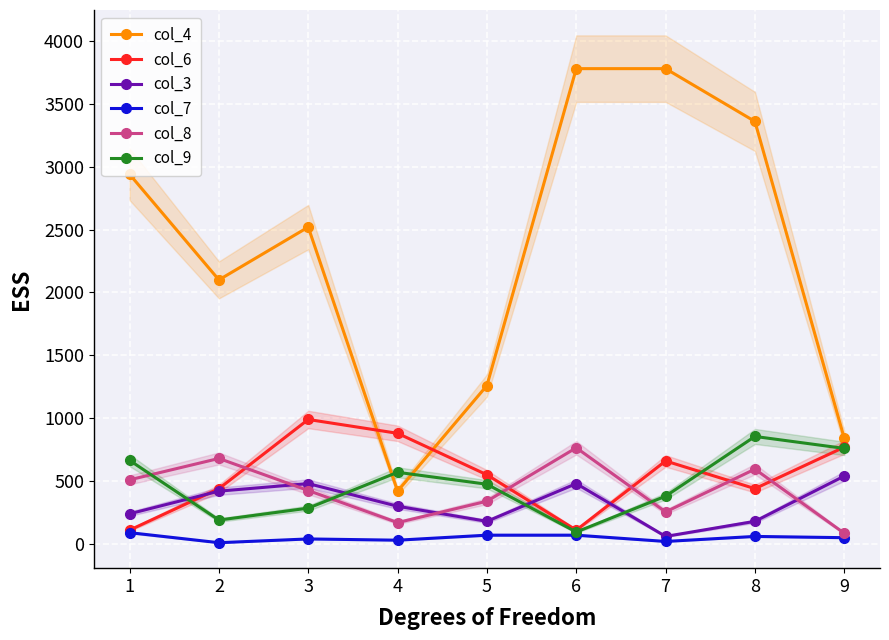

Which series has the largest total across all categories?

col_4